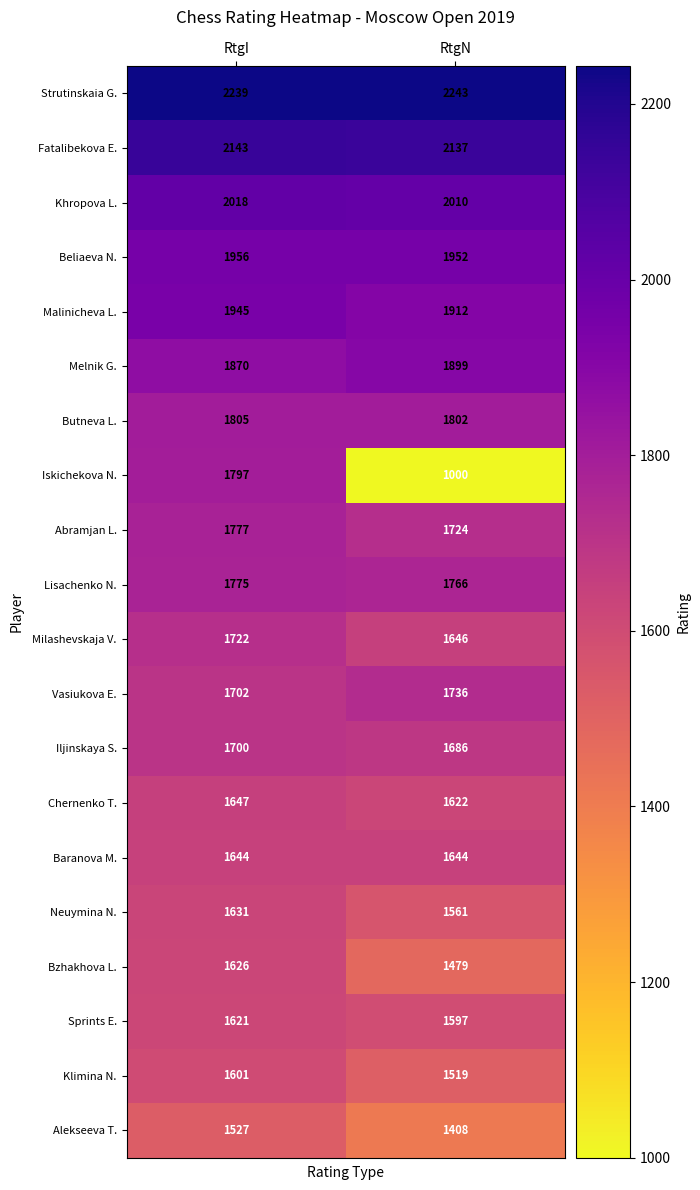

Which category has the lowest value in the Iskichekova N. series?

RtgN